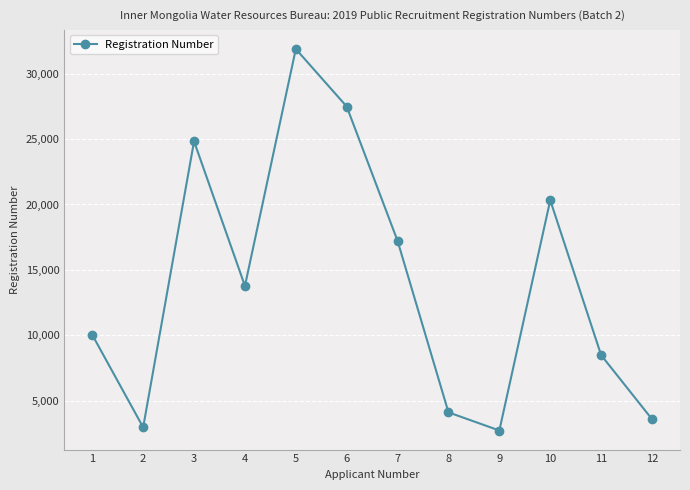

Reading left to right, extract all data points from this chart.

1=10045	2=2983	3=24824	4=13782	5=31873	6=27481	7=17218	8=4127	9=2741	10=20328	11=8498	12=3605